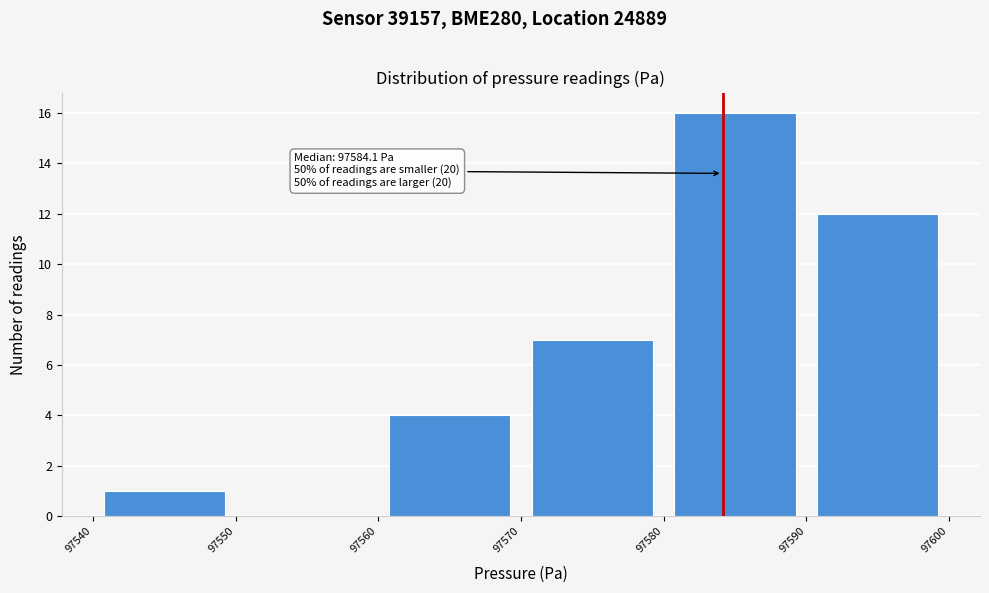

Over which range of the x-axis is the bar tallest?

97580 to 97590